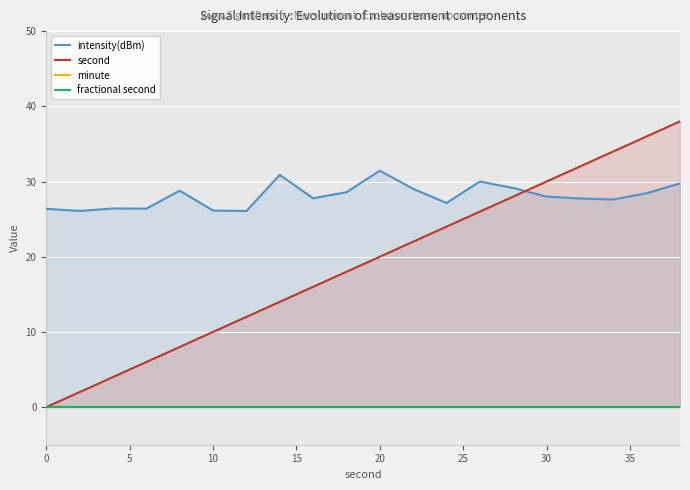

True or false: intensity(dBm) and fractional second intersect in this chart.

False